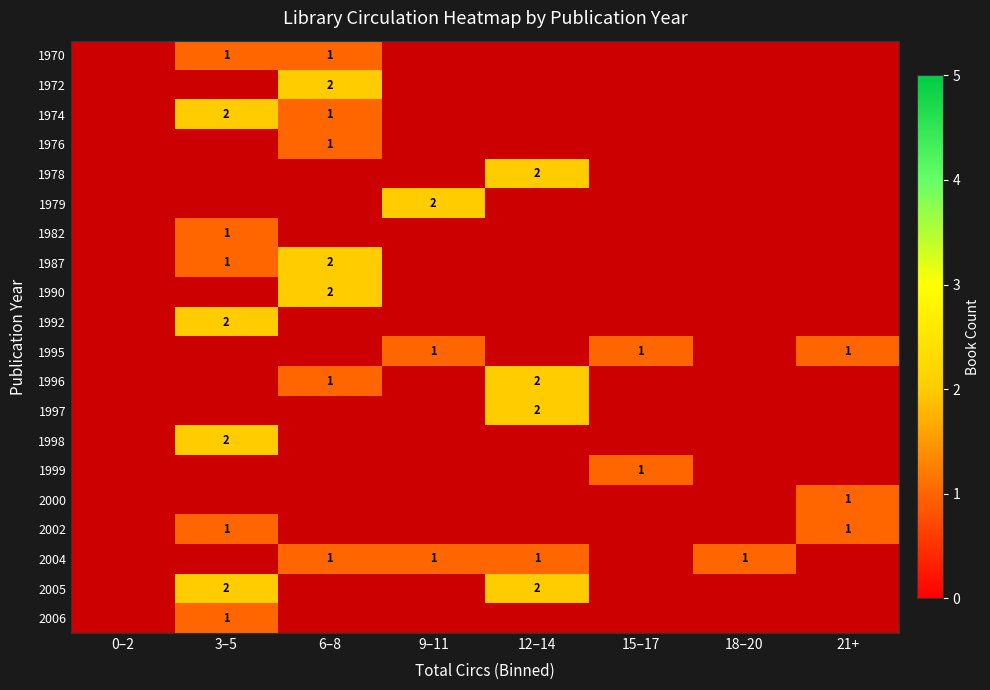

Is it true that 1995 equals 0 at 21+?

False